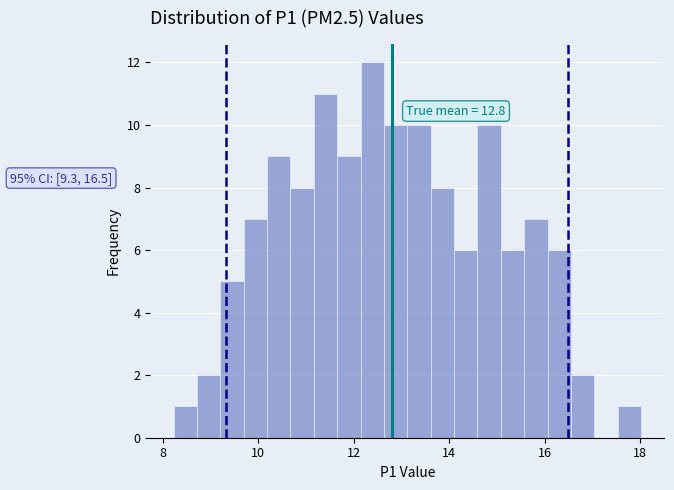

Around what value on the x-axis is the tallest bar? Give the approximate position of its centre, as read against the axis.

12.4